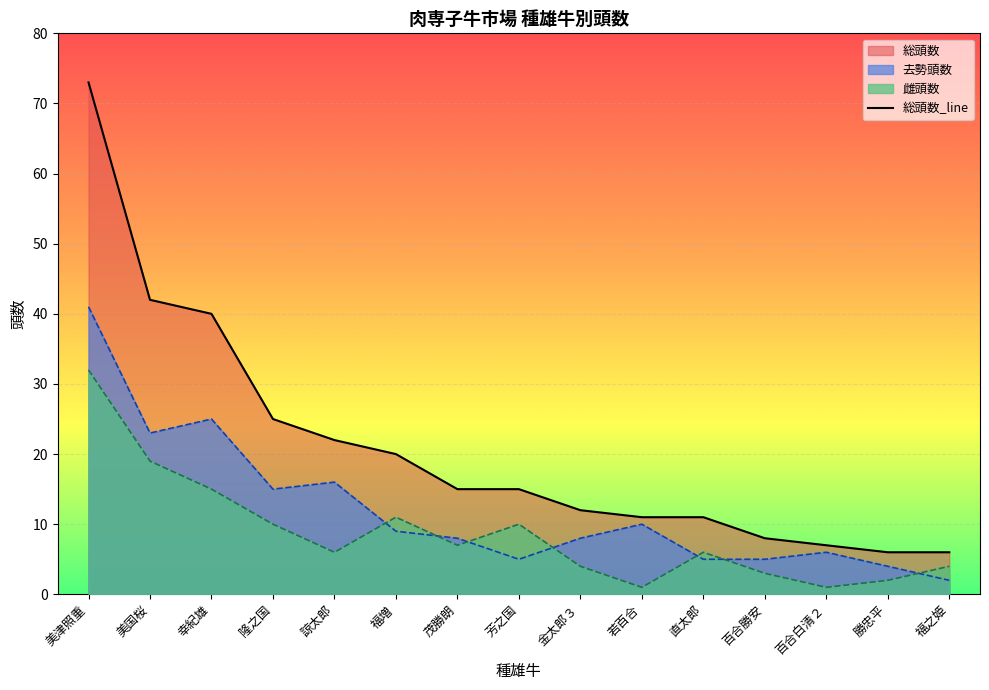

What is the average value of the 雌頭数 series?

9